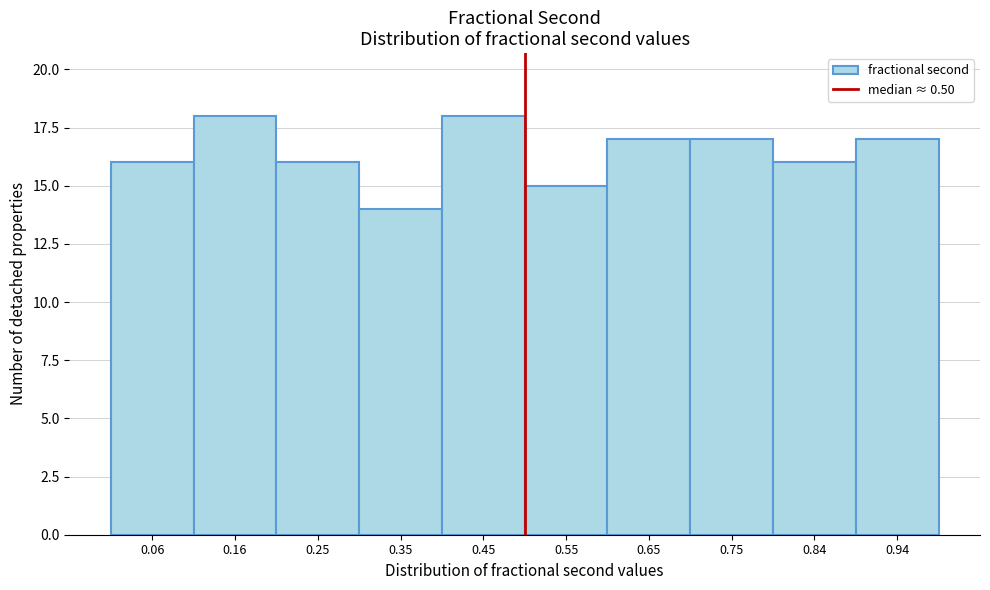

Reading left to right, list every bar in this chart as the range it spans on the x-axis followed by its height. Neither the bar edges nor the heights are printed on the chart, so give them approximately, as read against the axes.

0.01 to 0.11: 16
0.11 to 0.20: 18
0.20 to 0.30: 16
0.30 to 0.40: 14
0.40 to 0.50: 18
0.50 to 0.60: 15
0.60 to 0.70: 17
0.70 to 0.80: 17
0.80 to 0.89: 16
0.89 to 0.99: 17